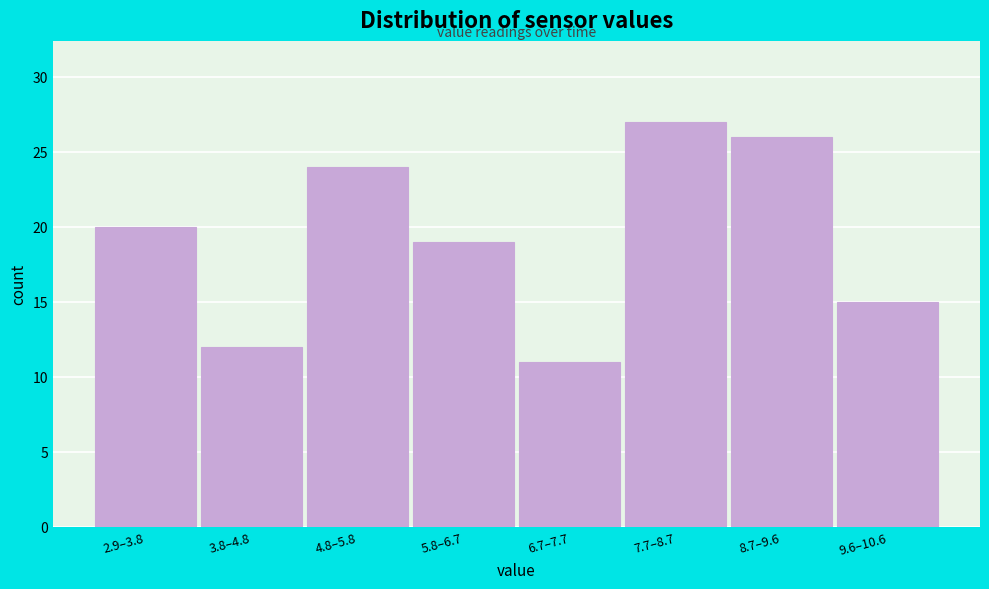

Reading right to left, list all the values displayed in this chart.

9.6–10.6=15	8.7–9.6=26	7.7–8.7=27	6.7–7.7=11	5.8–6.7=19	4.8–5.8=24	3.8–4.8=12	2.9–3.8=20